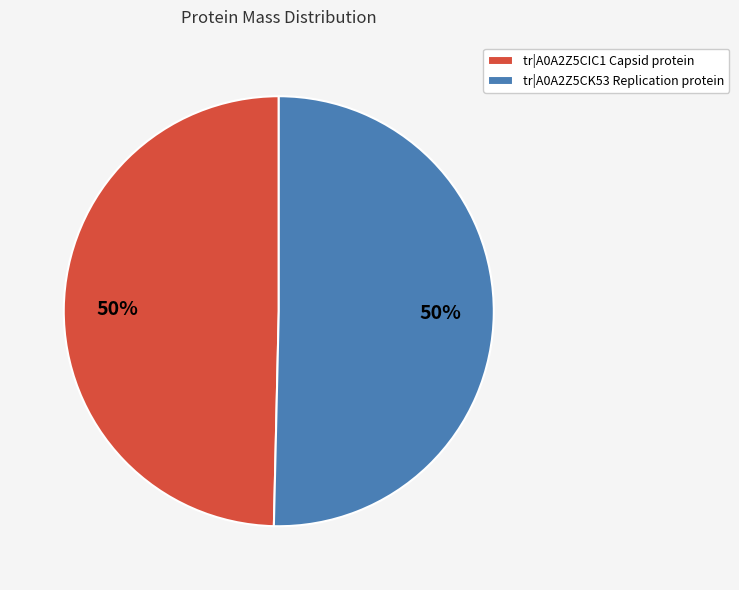

Approximately how many times larger is the value at tr|A0A2Z5CK53 Replication protein compared to tr|A0A2Z5CIC1 Capsid protein?

1.0